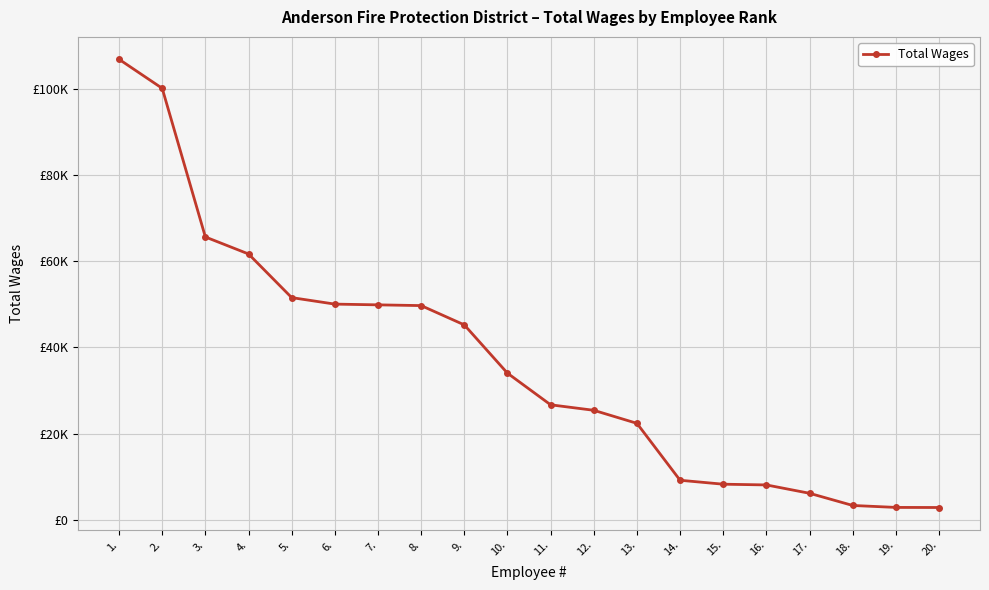

Approximately how many times larger is the value at 9. compared to 3.?

0.7